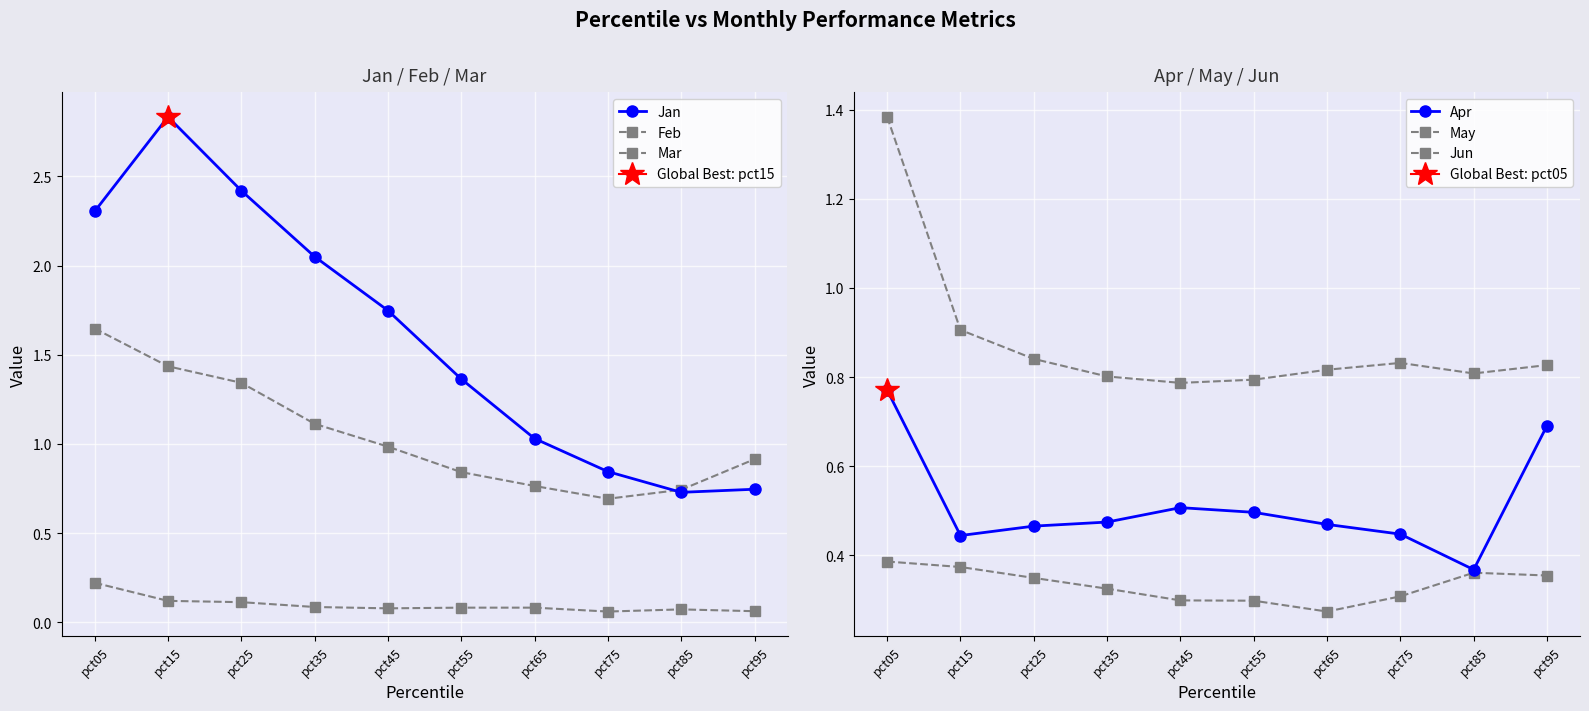

At how many categories does at least one series exceed 2?

4